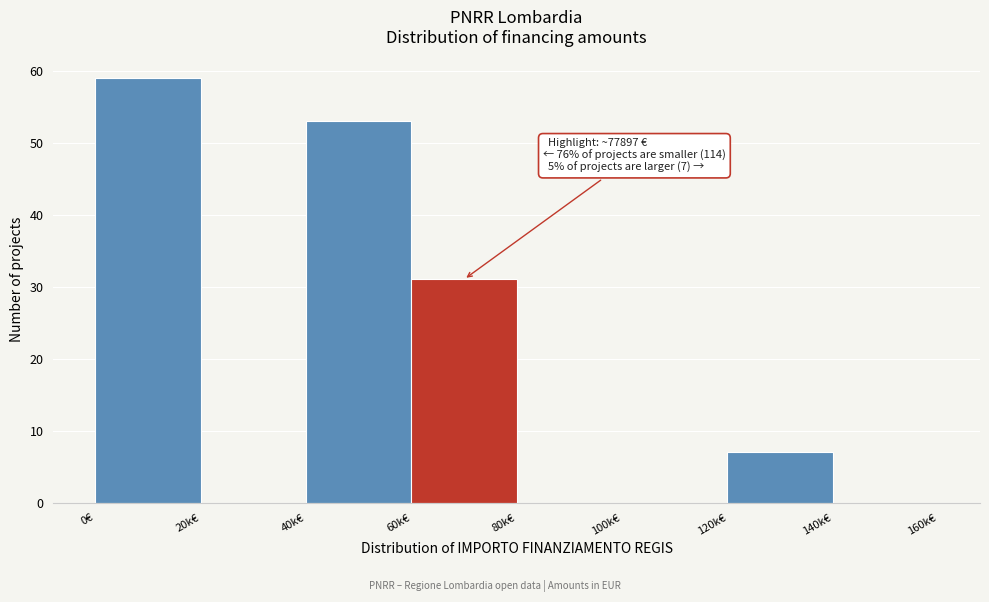

Reading left to right, extract all data points from this chart.

0€=59	20k€=0	40k€=53	60k€=31	80k€=0	100k€=0	120k€=7	140k€=0